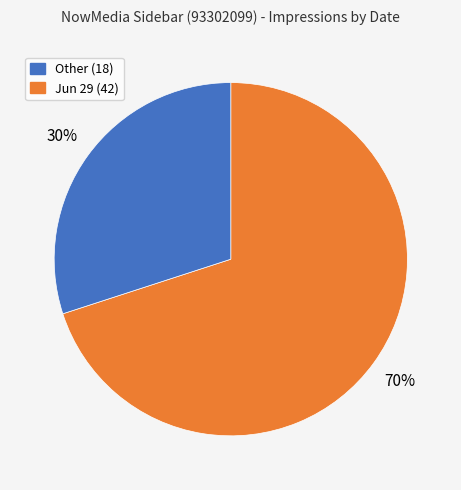

How many segments does this pie chart have?

2